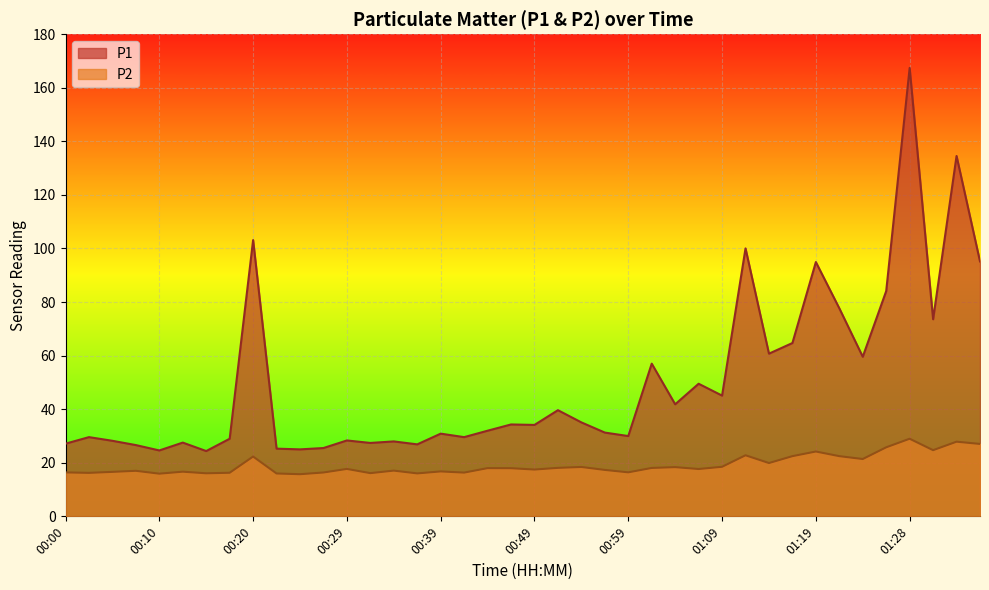

Where is the first local minimum for P1?

00:10